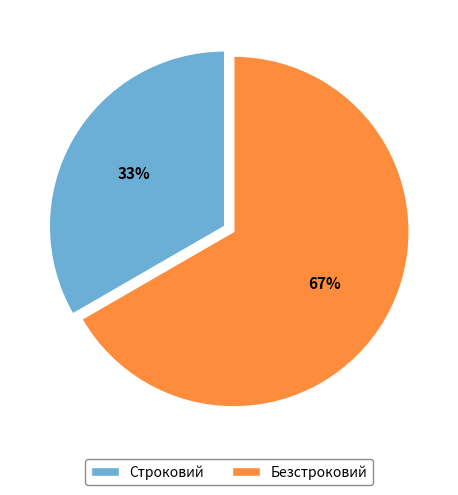

Rank the categories by value from highest to lowest.

Безстроковий, Строковий